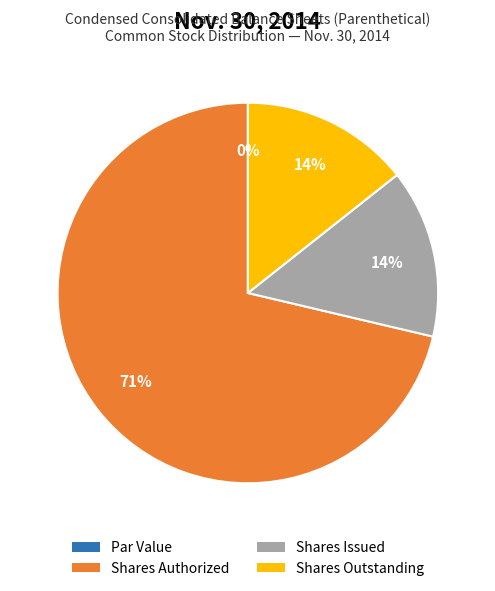

To the nearest percent, what is the combined percentage of Common Stock, par value and Common Stock, shares authorized?

71%